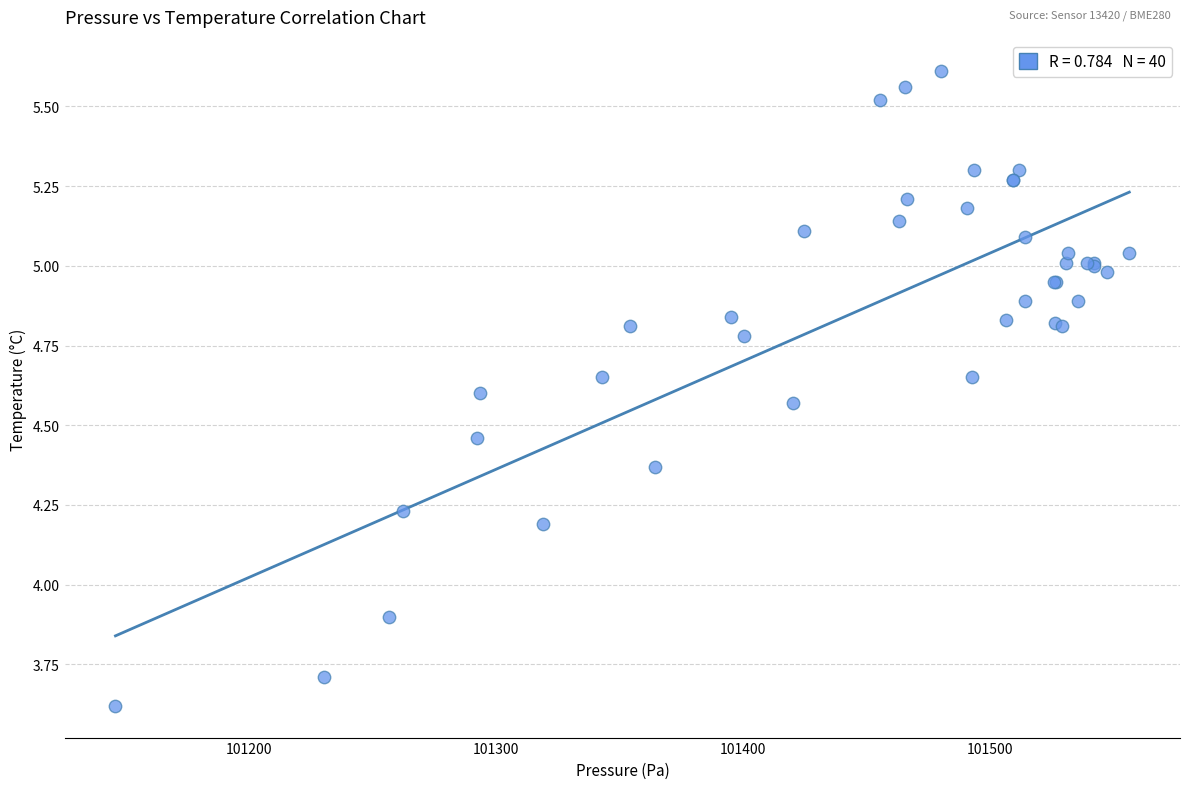

What Y value in the scatter plot is closest to 4?

3.9